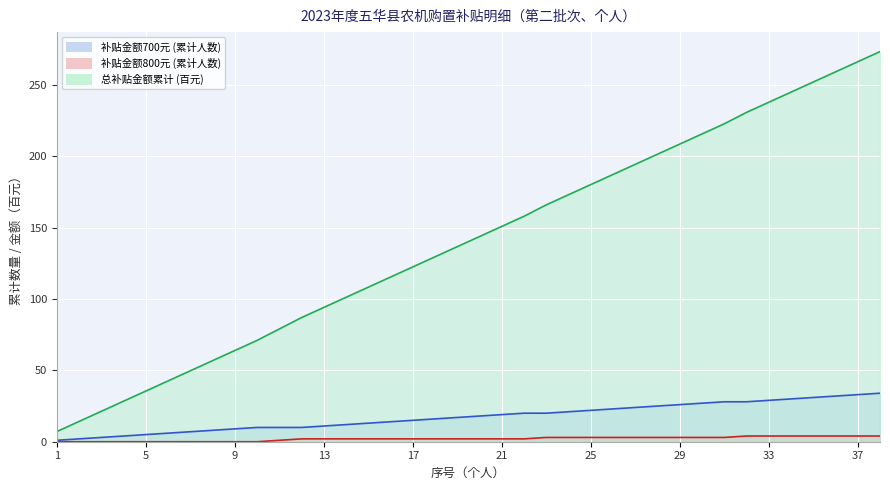

At which label is 补贴金额700元 (累计人数) closest to 17?

19